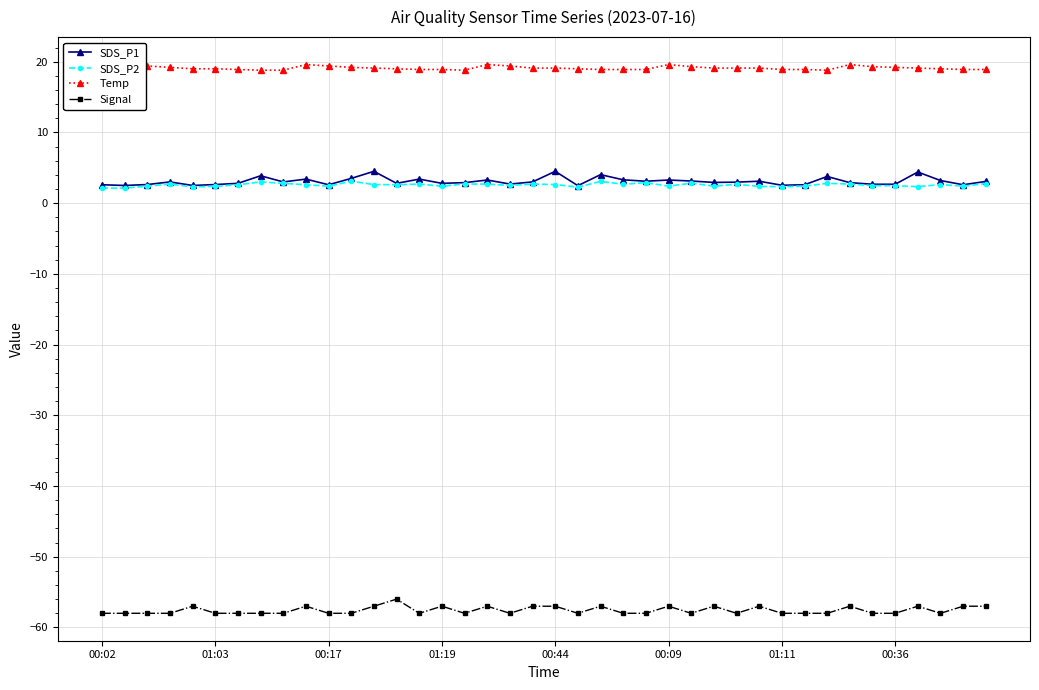

What is the value of the SDS_P2 point at the 23rd from the left?

3.1